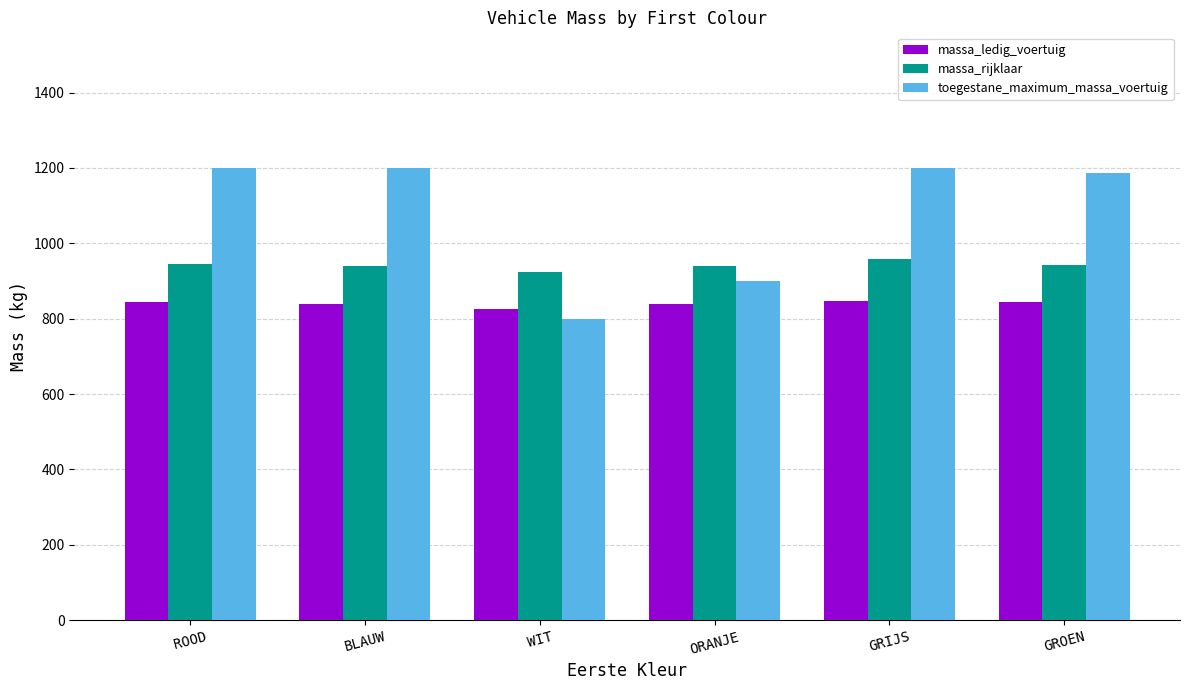

Which series has the largest total across all categories?

toegestane_maximum_massa_voertuig